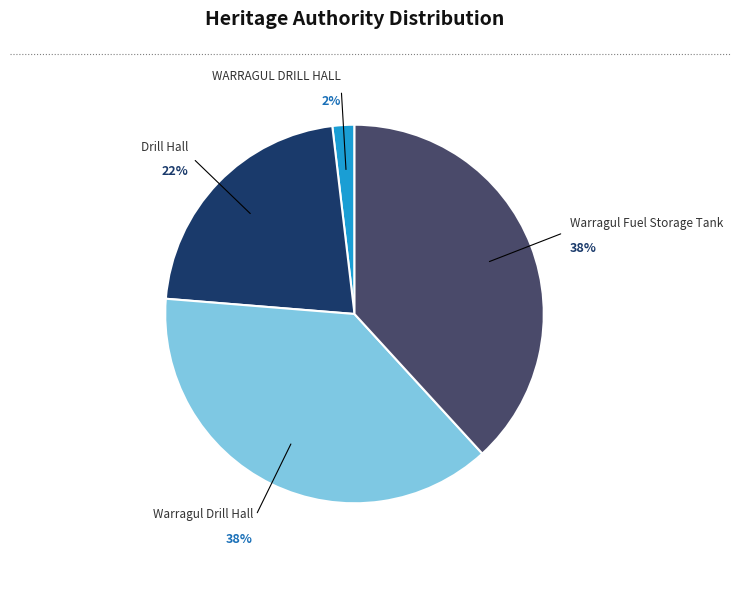

Is there a majority slice in this chart?

No